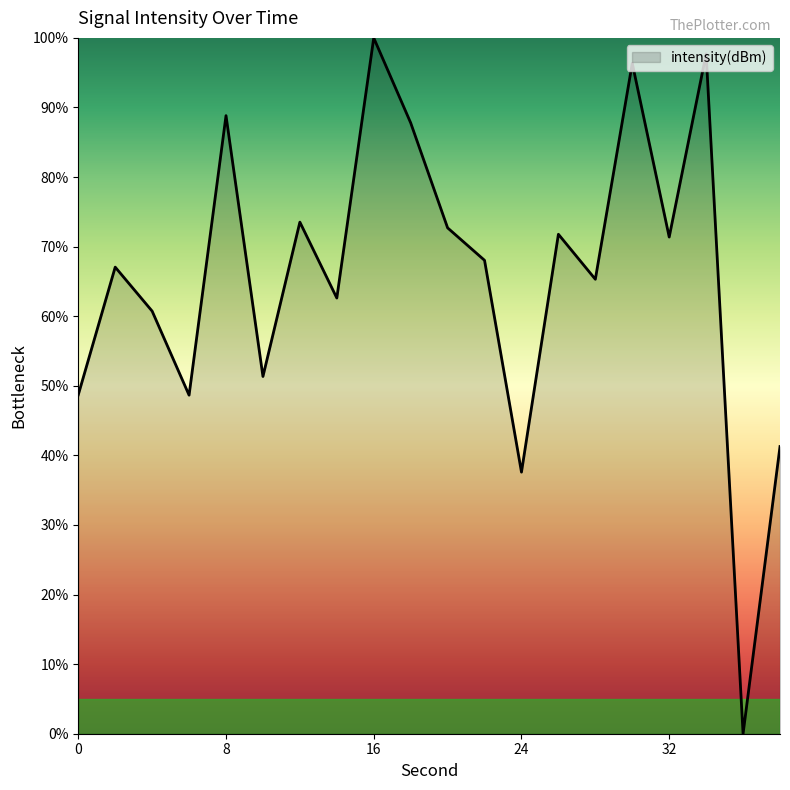

How many lines are shown in the chart?

1